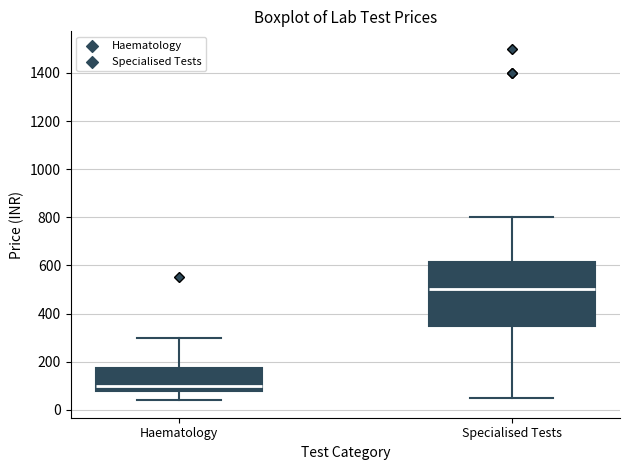

Where does the lower whisker of the box for Specialised Tests end on the y-axis? The values are not printed on the chart, so give them approximately, as read against the axis.

60